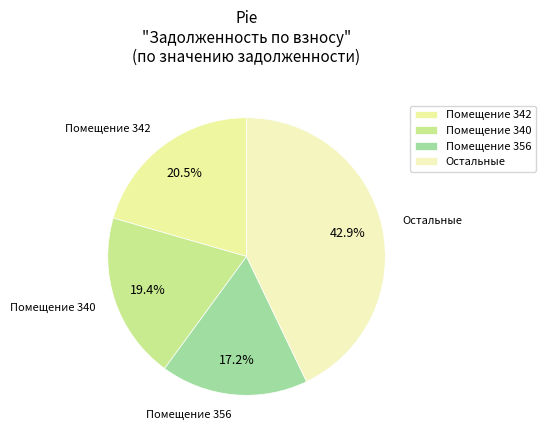

Between Помещение 342 and Помещение 340, which is larger?

Помещение 342